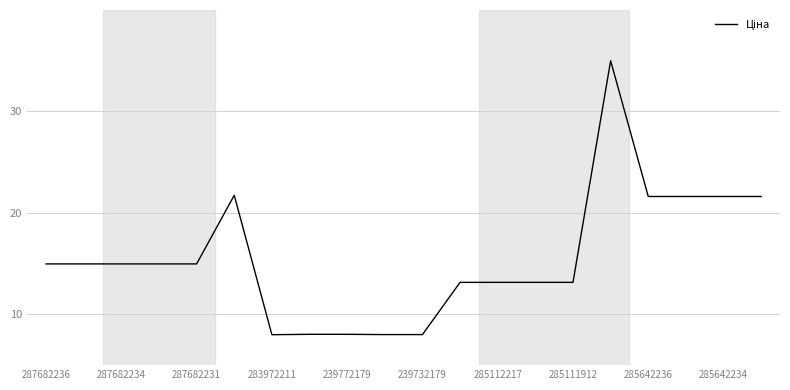

Is this an area chart (filled region under the line)?

No